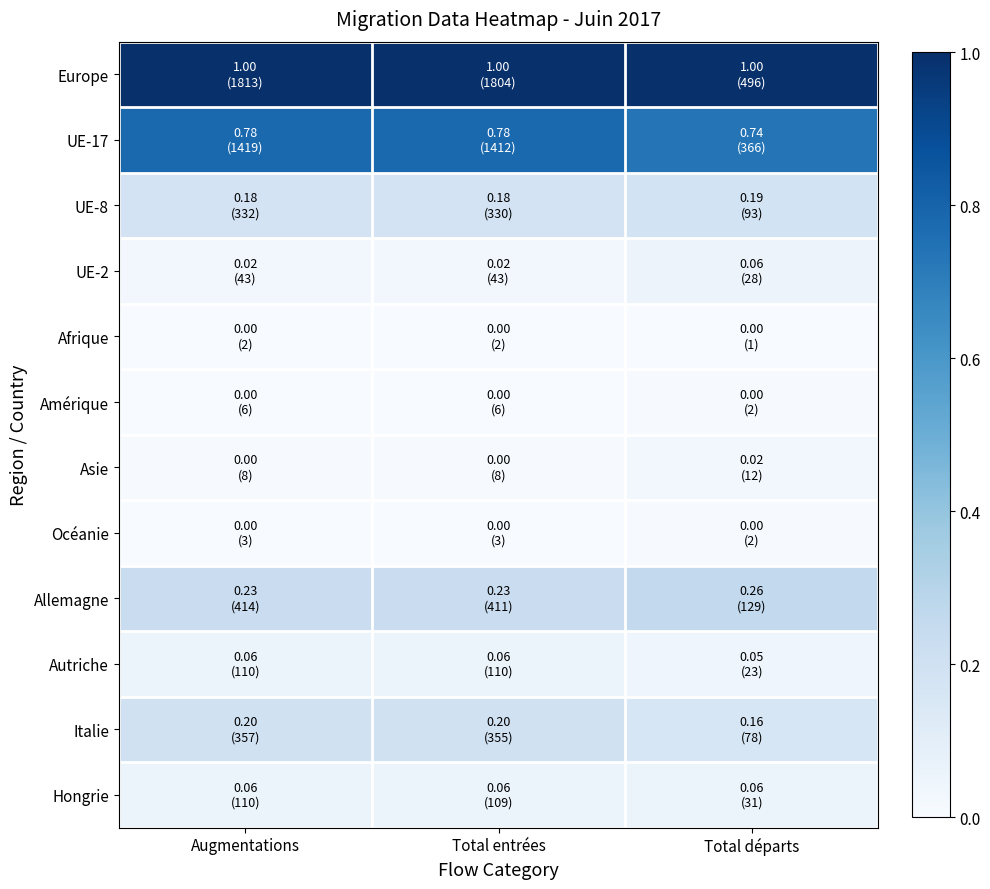

Which series has the largest total across all categories?

Europe